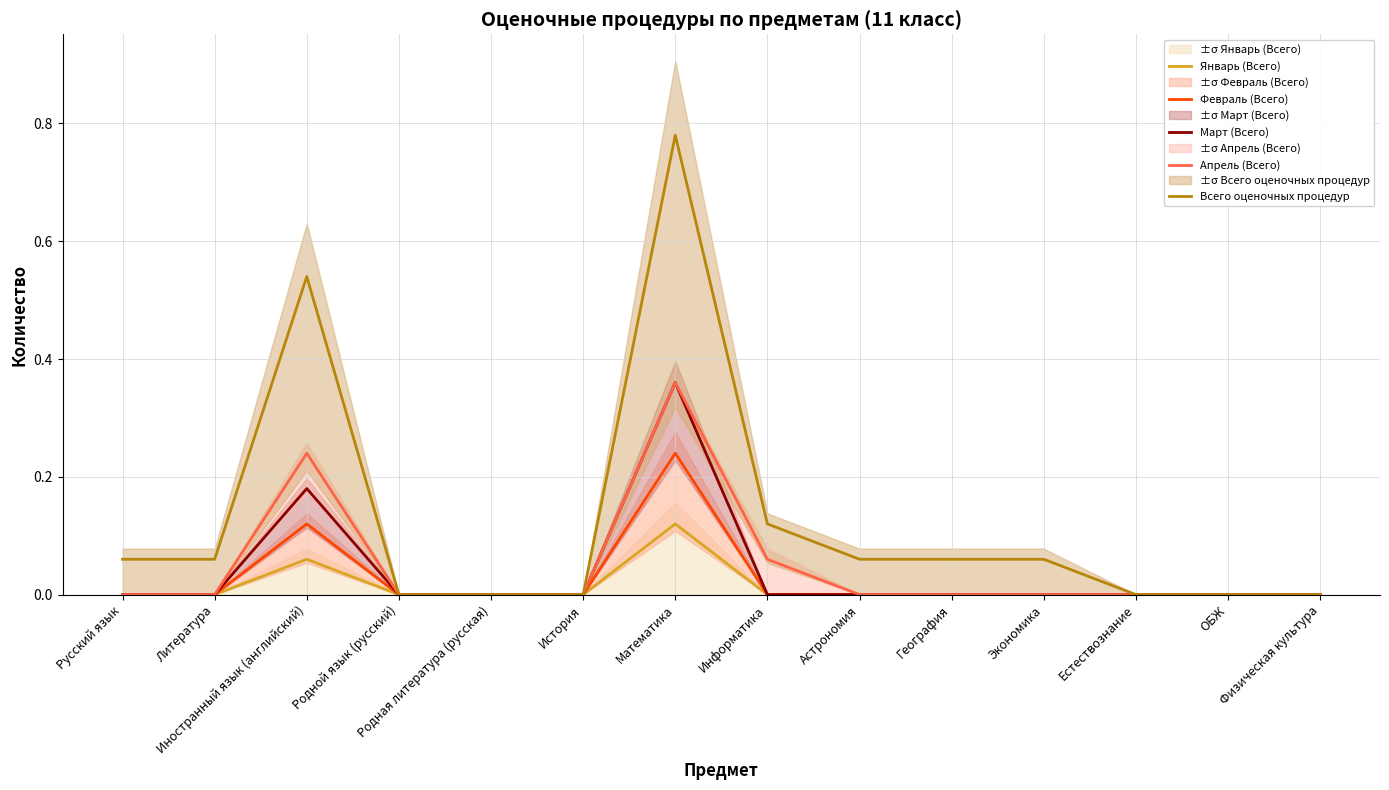

What is the sum of the Всего оценочных процедур values at ОБЖ and Астрономия?

0.1